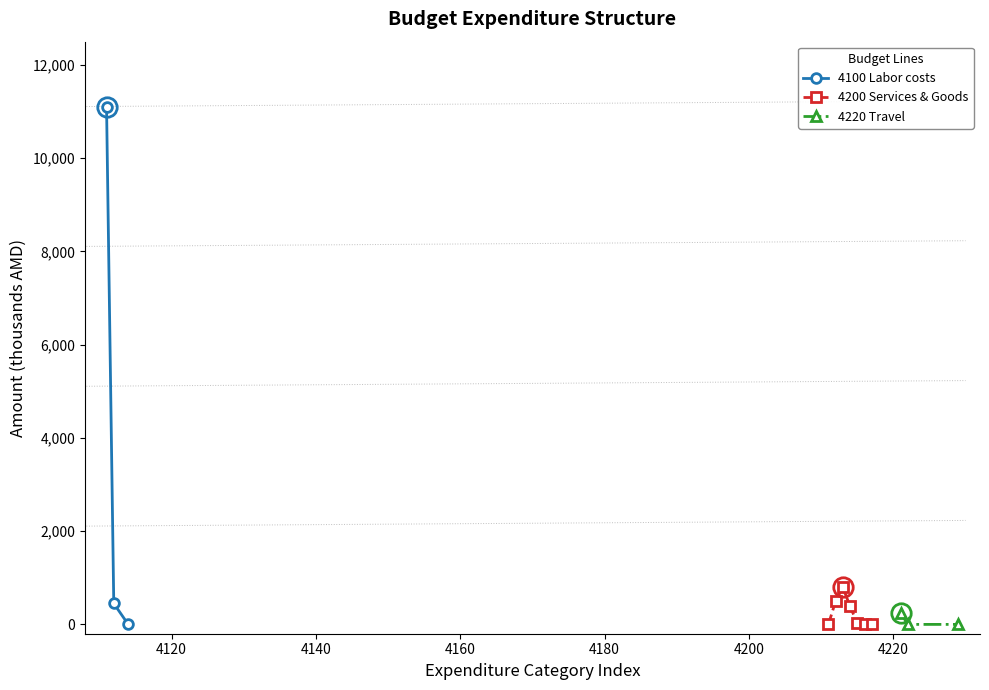

What is the highest value of the 4100 Labor costs series?

11091.5